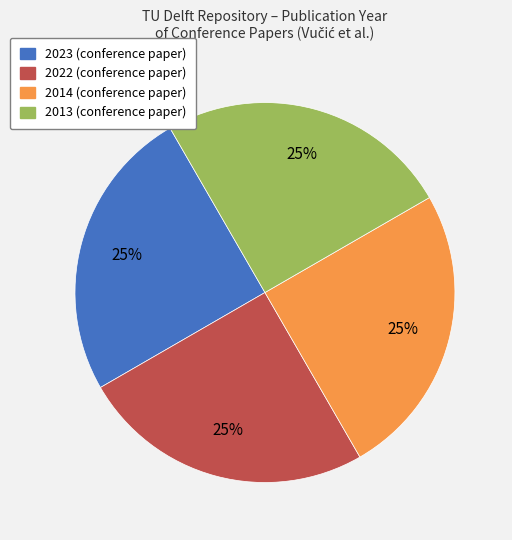

How many segments does this pie chart have?

4